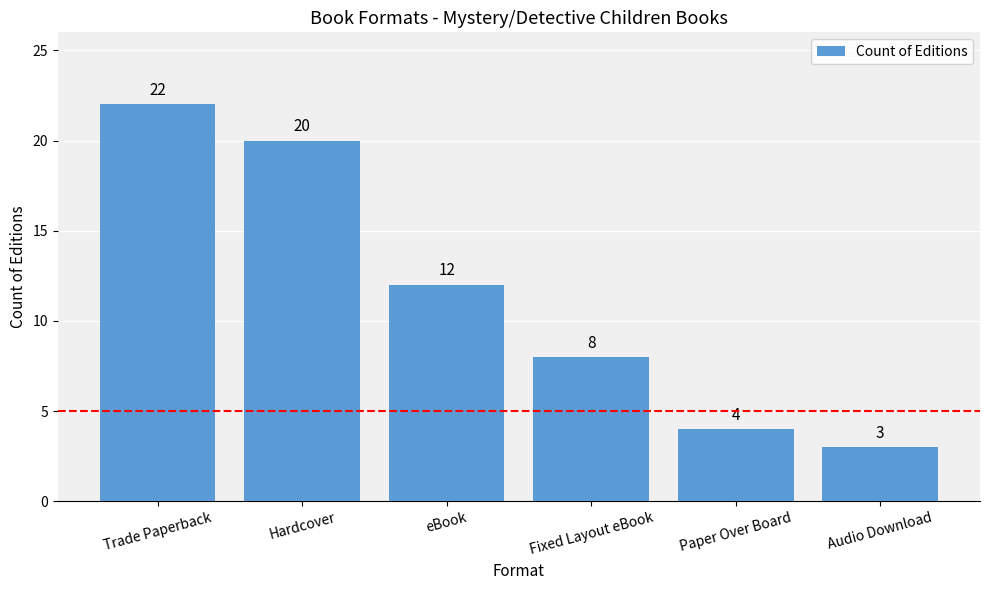

What is the approximate value at Hardcover, to the nearest 5?

20